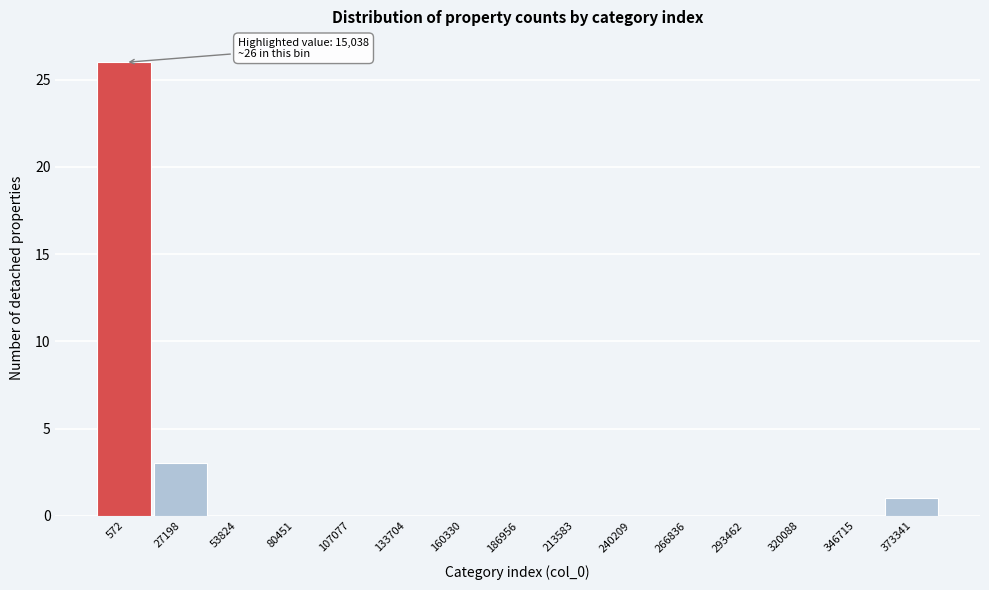

Reading right to left, what are all the values shown in this chart?

373341=1	346715=0	320088=0	293462=0	266836=0	240209=0	213583=0	186956=0	160330=0	133704=0	107077=0	80451=0	53824=0	27198=3	572=26